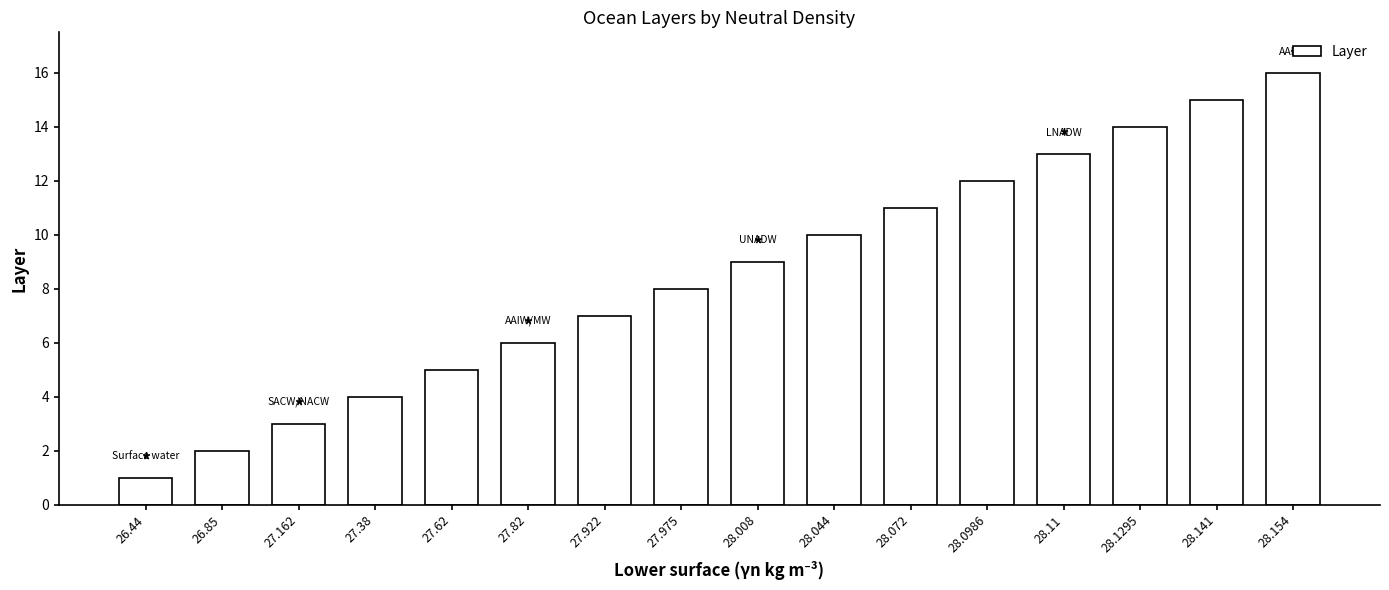

Rank the categories by value from lowest to highest.

26.44, 26.85, 27.162, 27.38, 27.62, 27.82, 27.922, 27.975, 28.008, 28.044, 28.072, 28.0986, 28.11, 28.1295, 28.141, 28.154